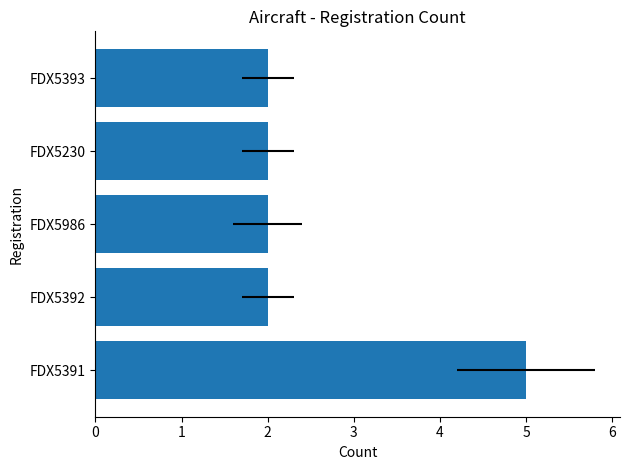

How many data points are above 2?

1